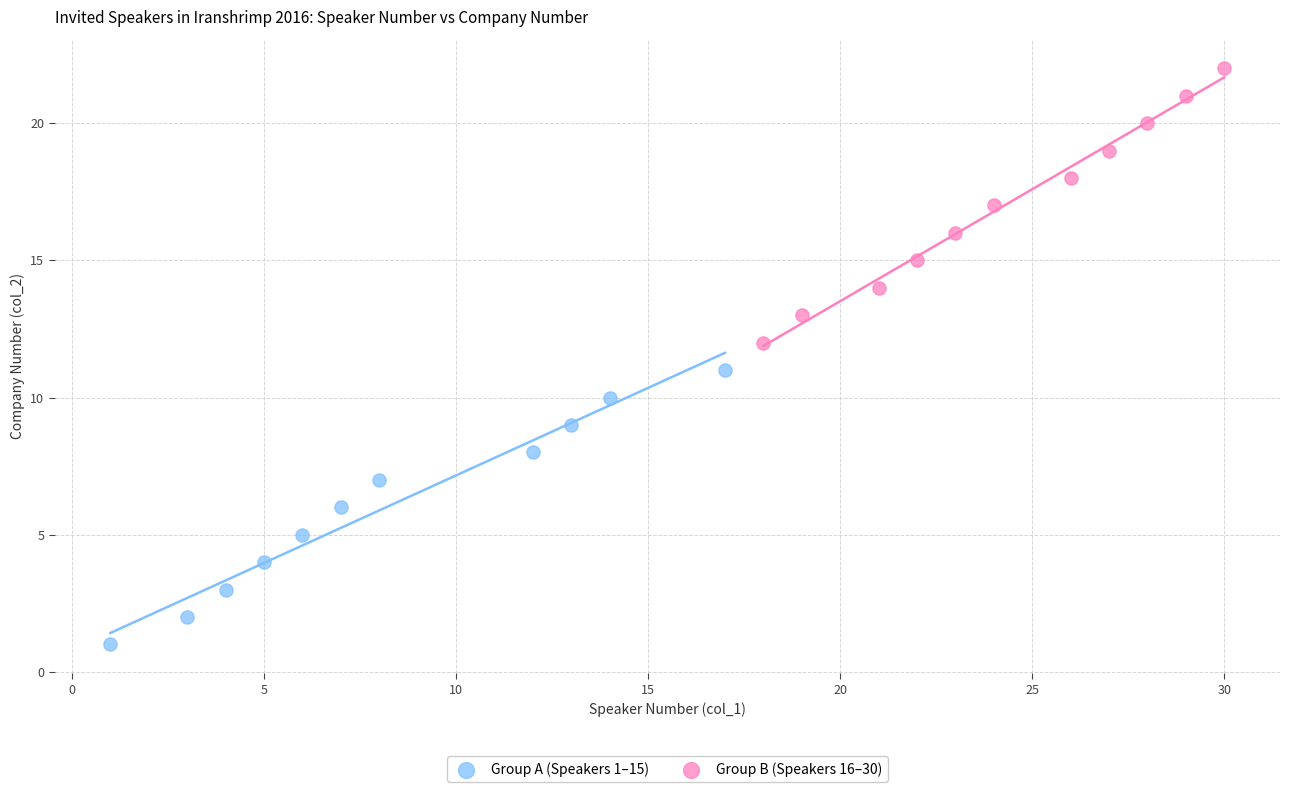

Which series reaches the minimum Y coordinate?

Group A (Speakers 1–15)